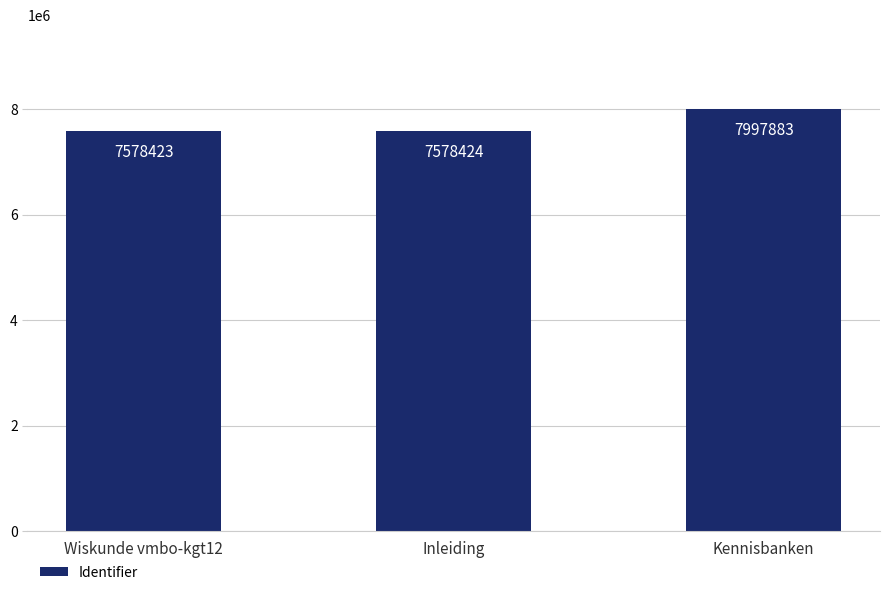

What is the label of the 3rd bar from the left?

Kennisbanken